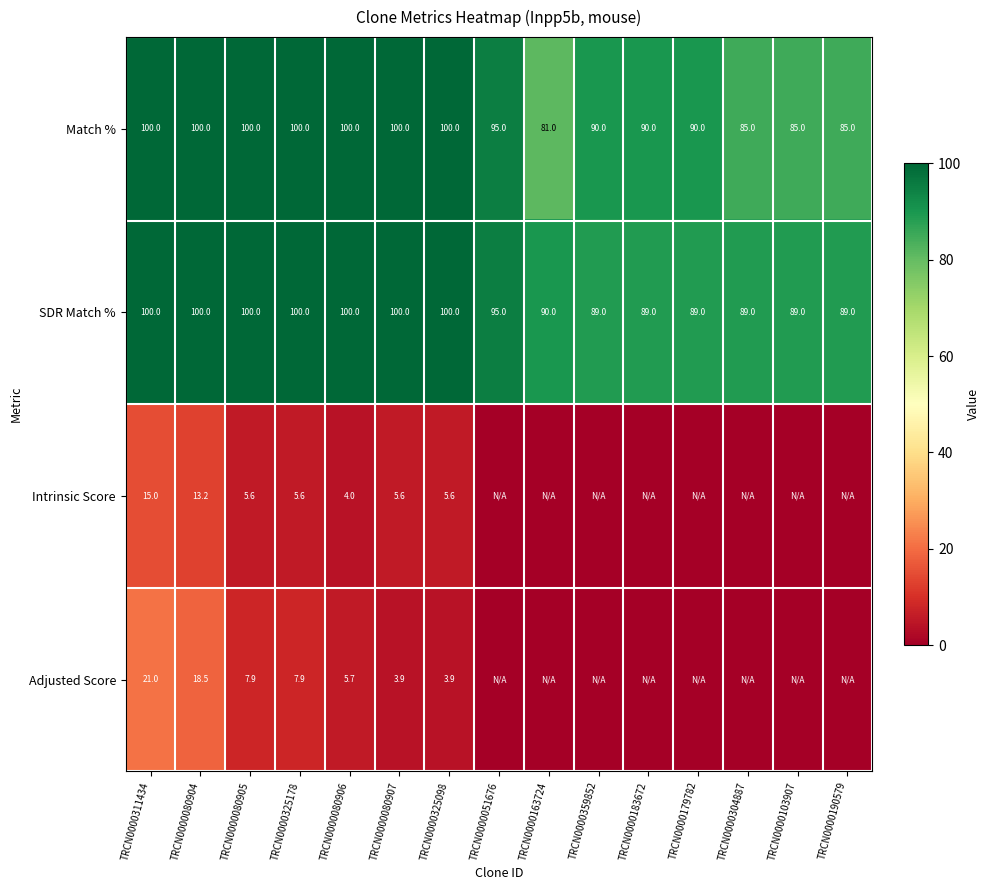

The value of Intrinsic Score at TRCN0000080906 is 5.6. True or false?

False